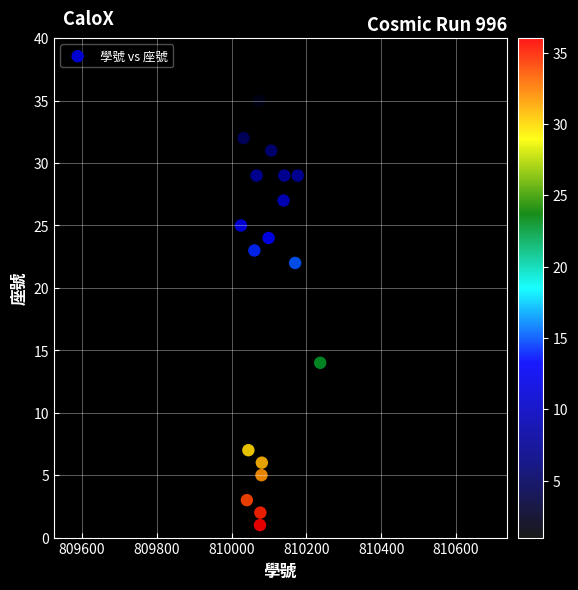

What is the range of Y values (max minus min)?

35